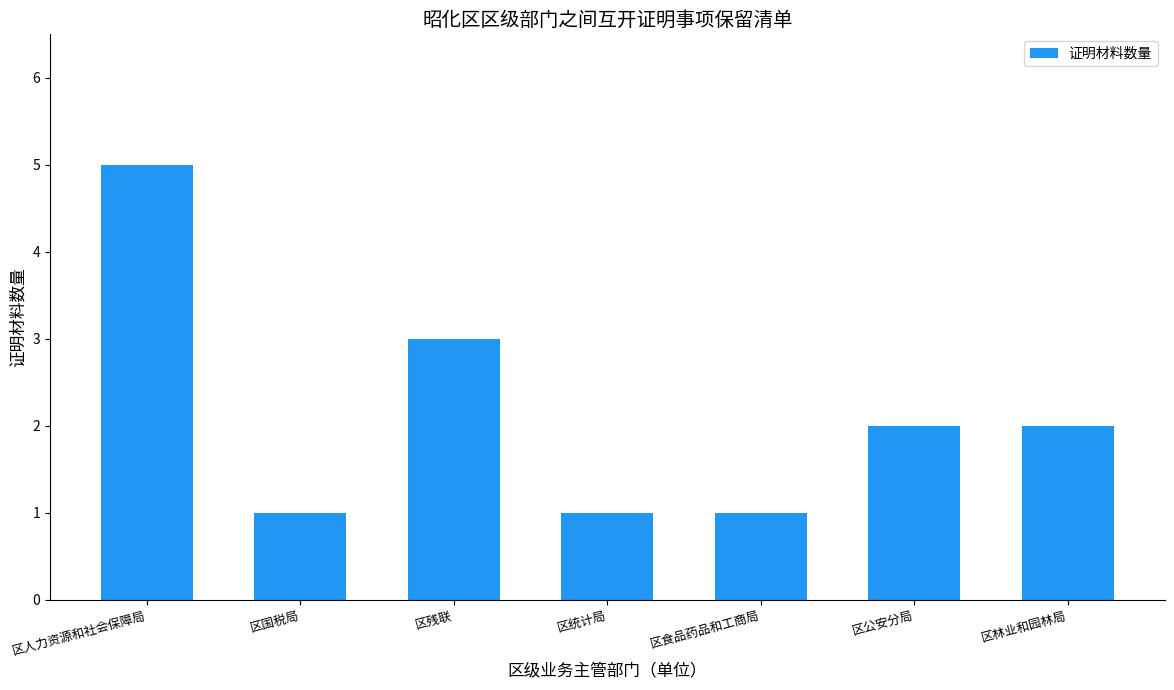

Between 区公安分局 and 区国税局, which is larger?

区公安分局